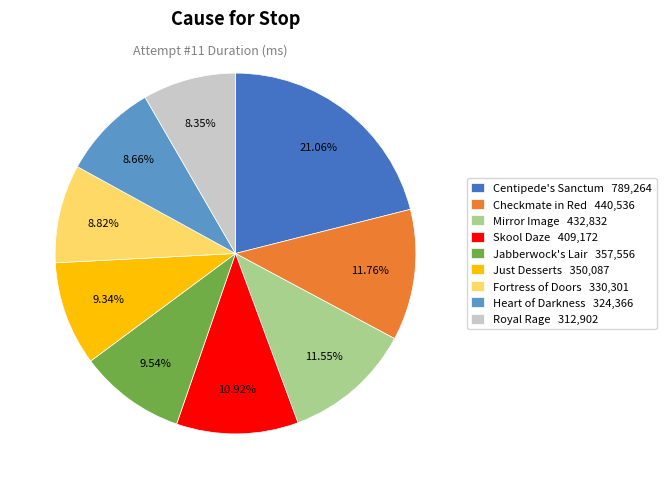

To the nearest percent, what is the combined percentage of Skool Daze and Just Desserts?

20%